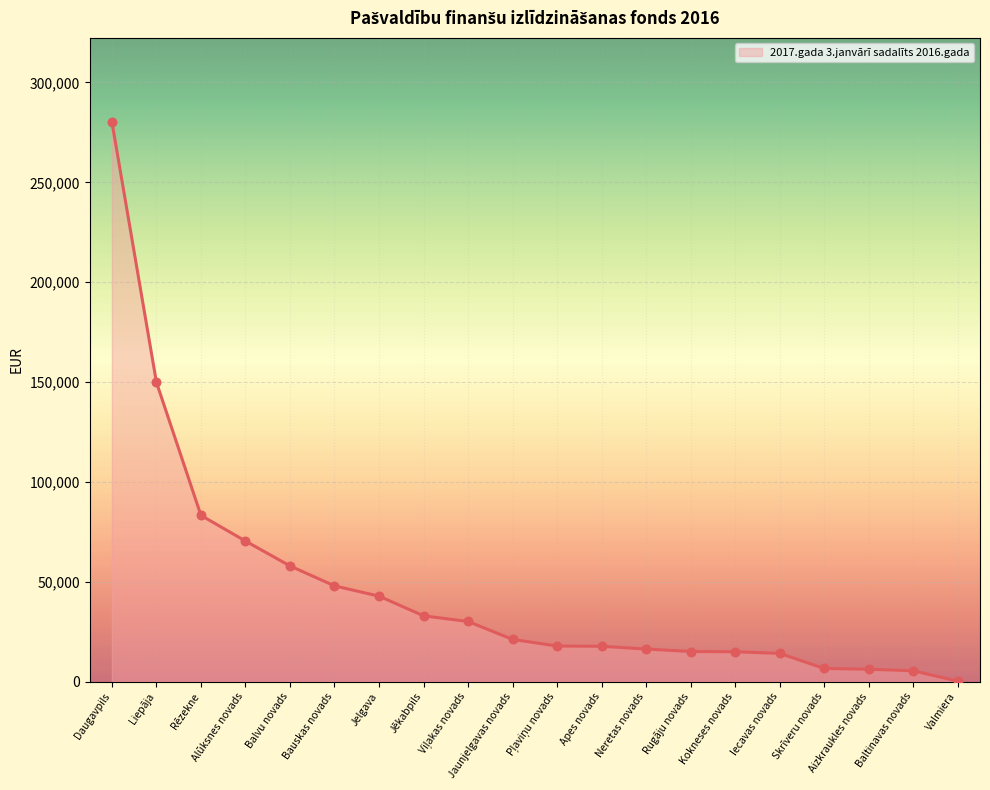

Between Baltinavas novads and Bauskas novads, which is larger?

Bauskas novads